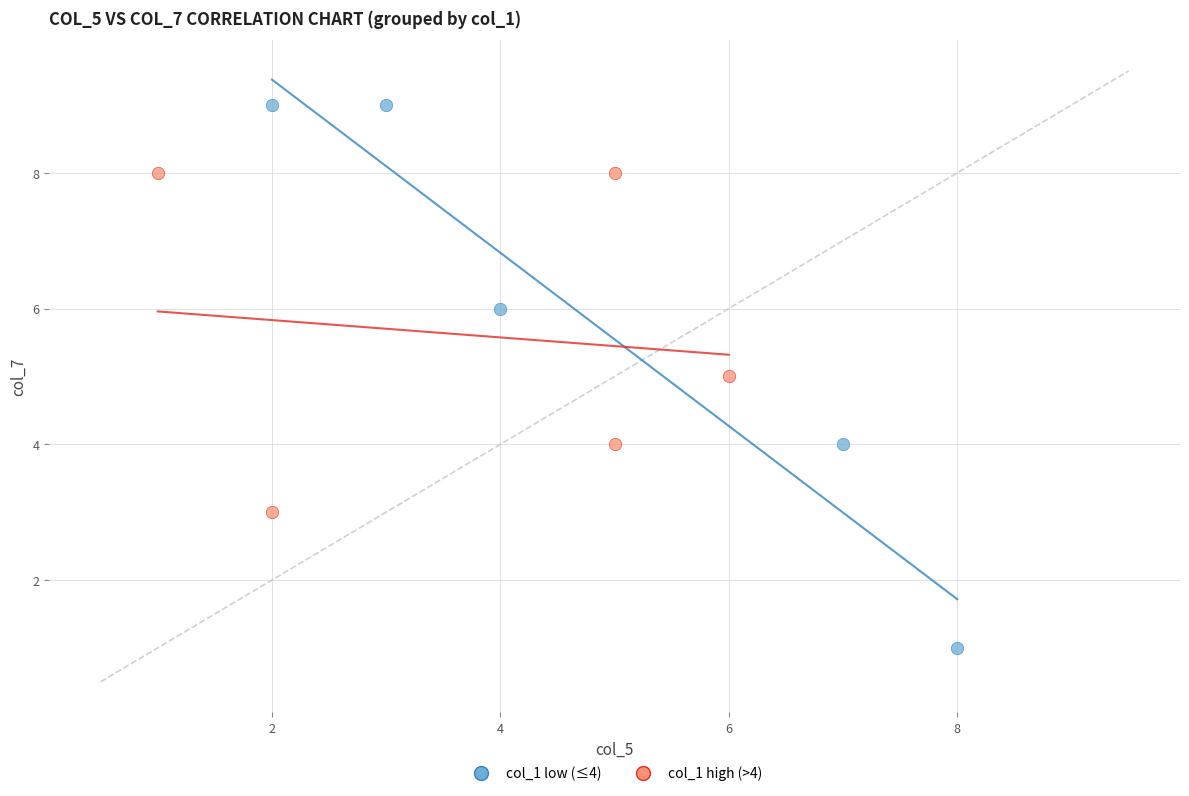

Which series contains the highest Y value?

col_1 low (≤4)